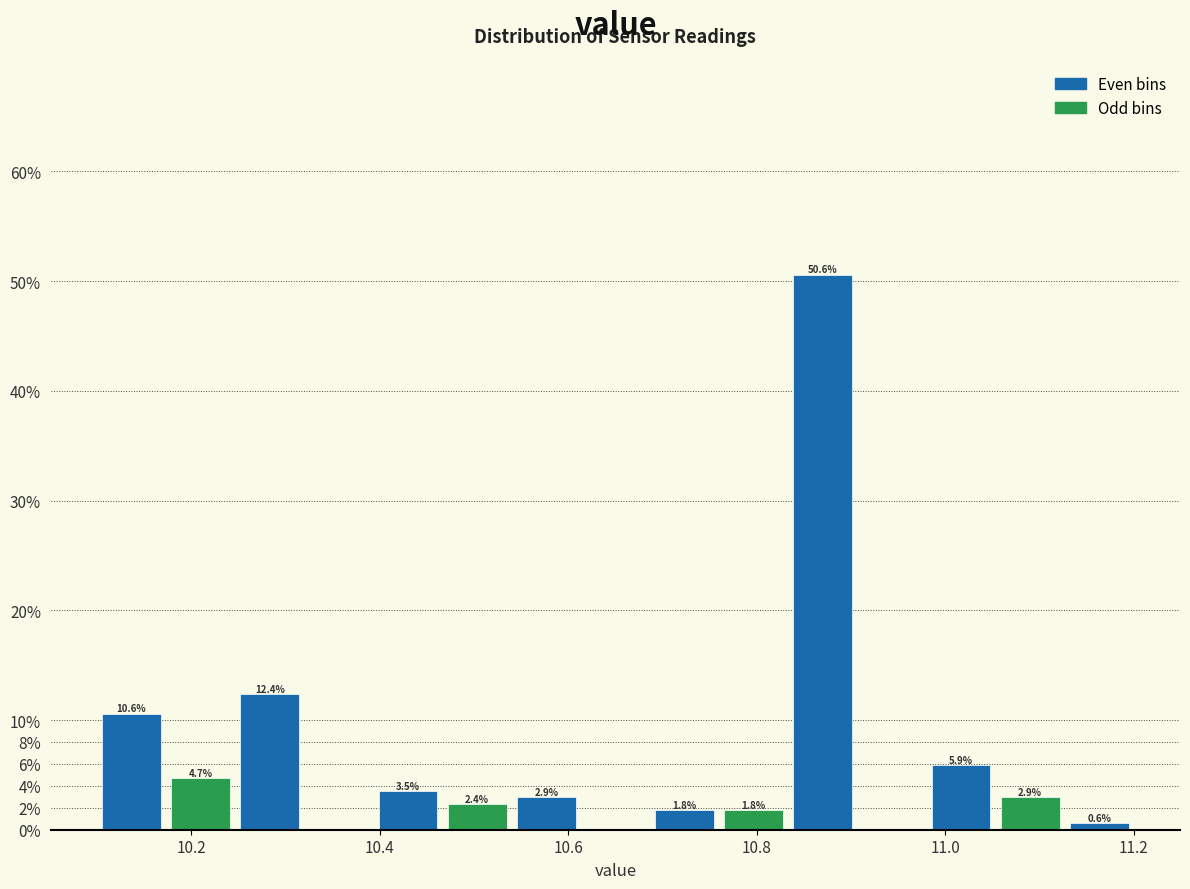

Around what value on the x-axis is the tallest bar? Give the approximate position of its centre, as read against the axis.

10.88